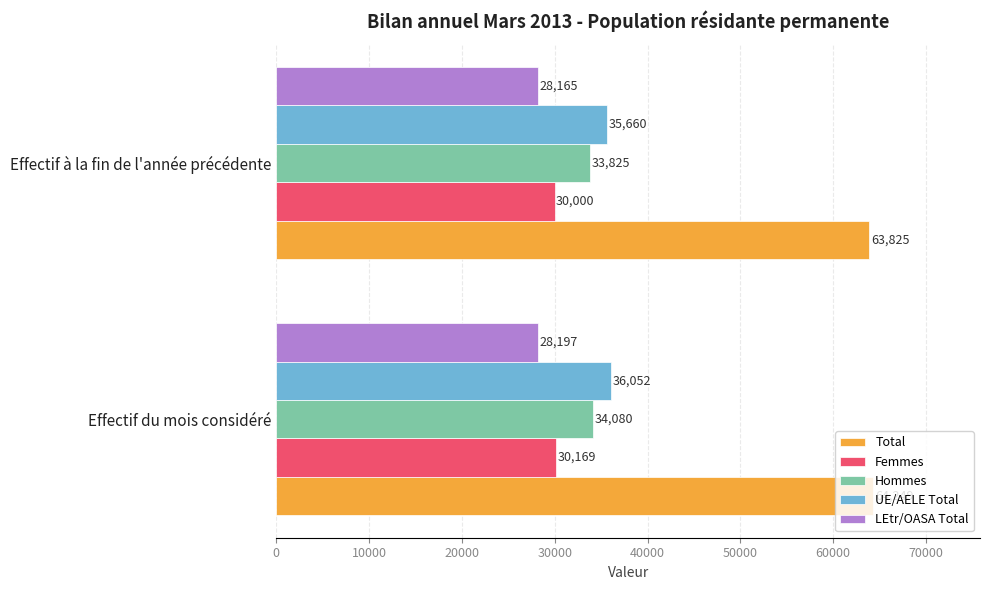

Count the number of categories in the chart.

2